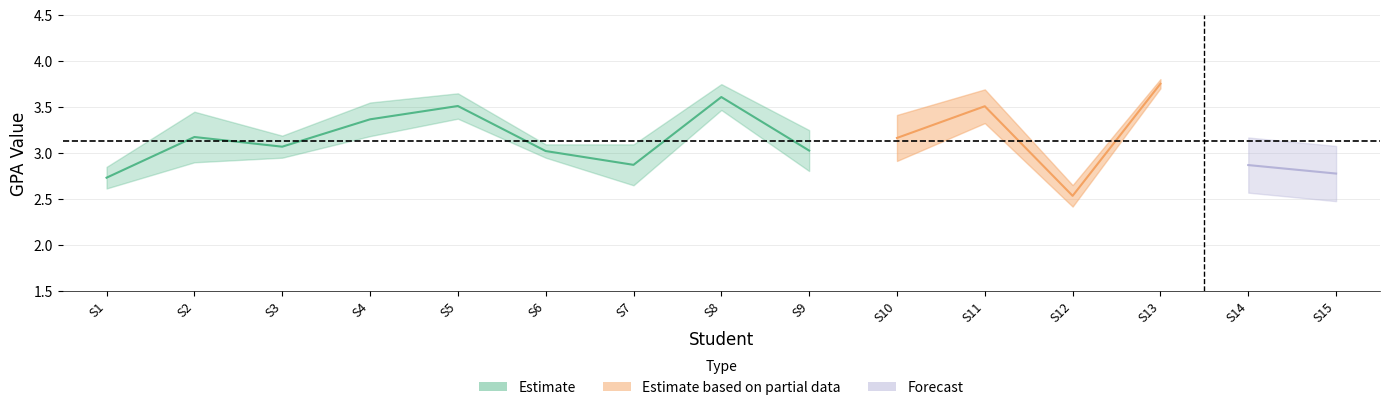

What is the value of the residual point at the 9th from the left?

0.3